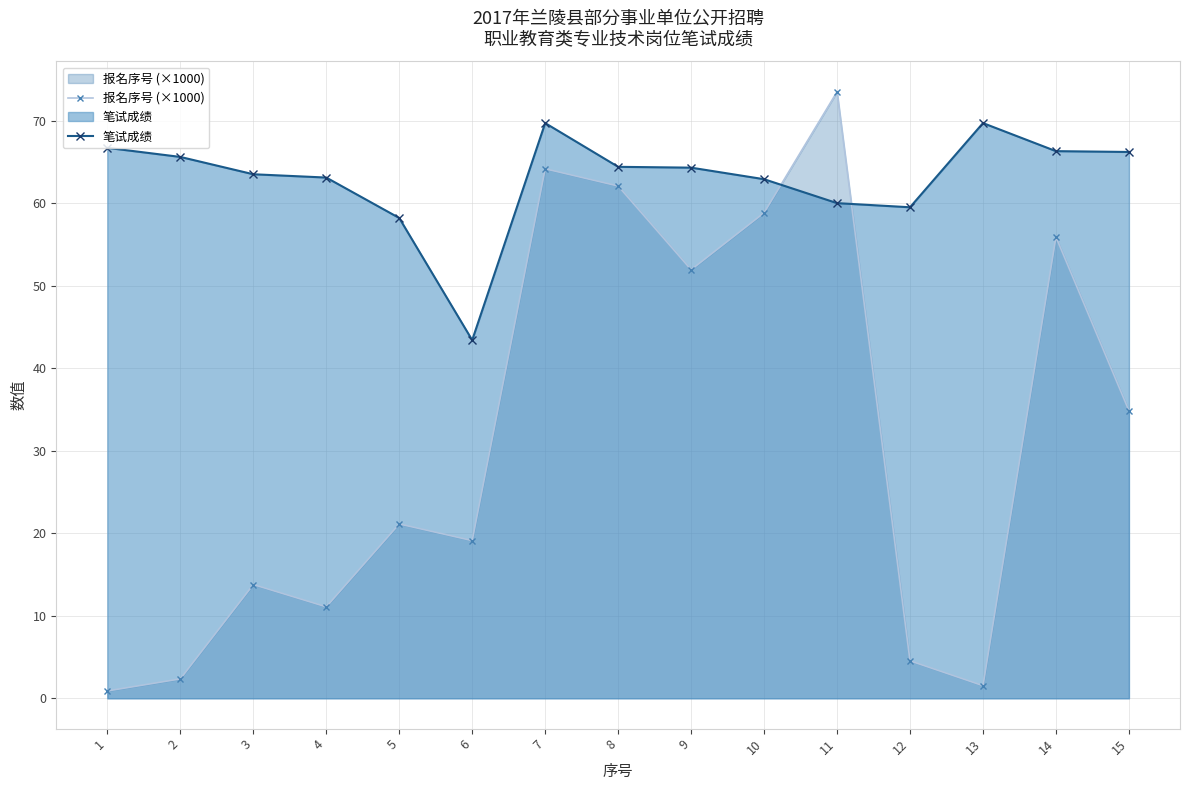

Which series has the largest total across all categories?

笔试成绩